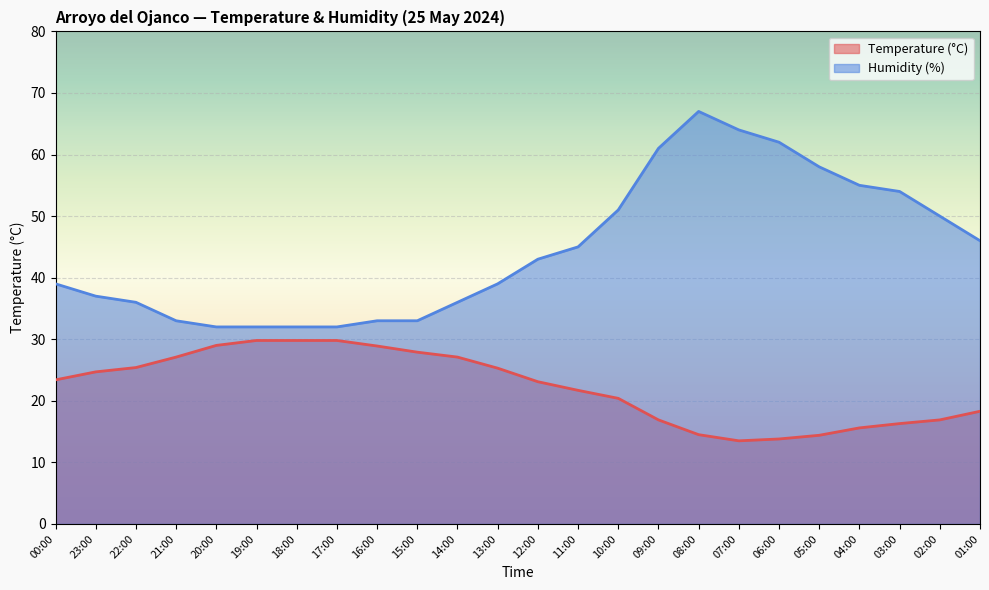

What is the difference between the Humidity (%) values at 08:00 and 10:00?

16.0